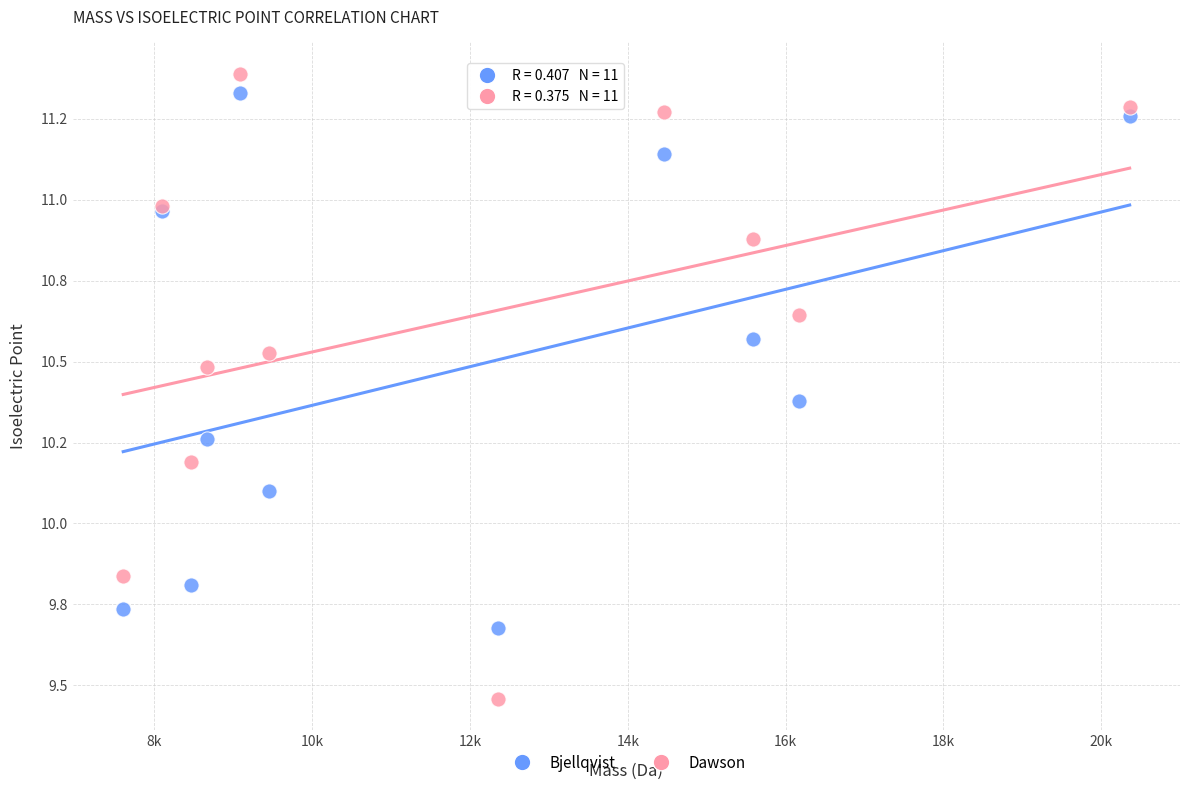

Which series contains the highest Y value?

Dawson